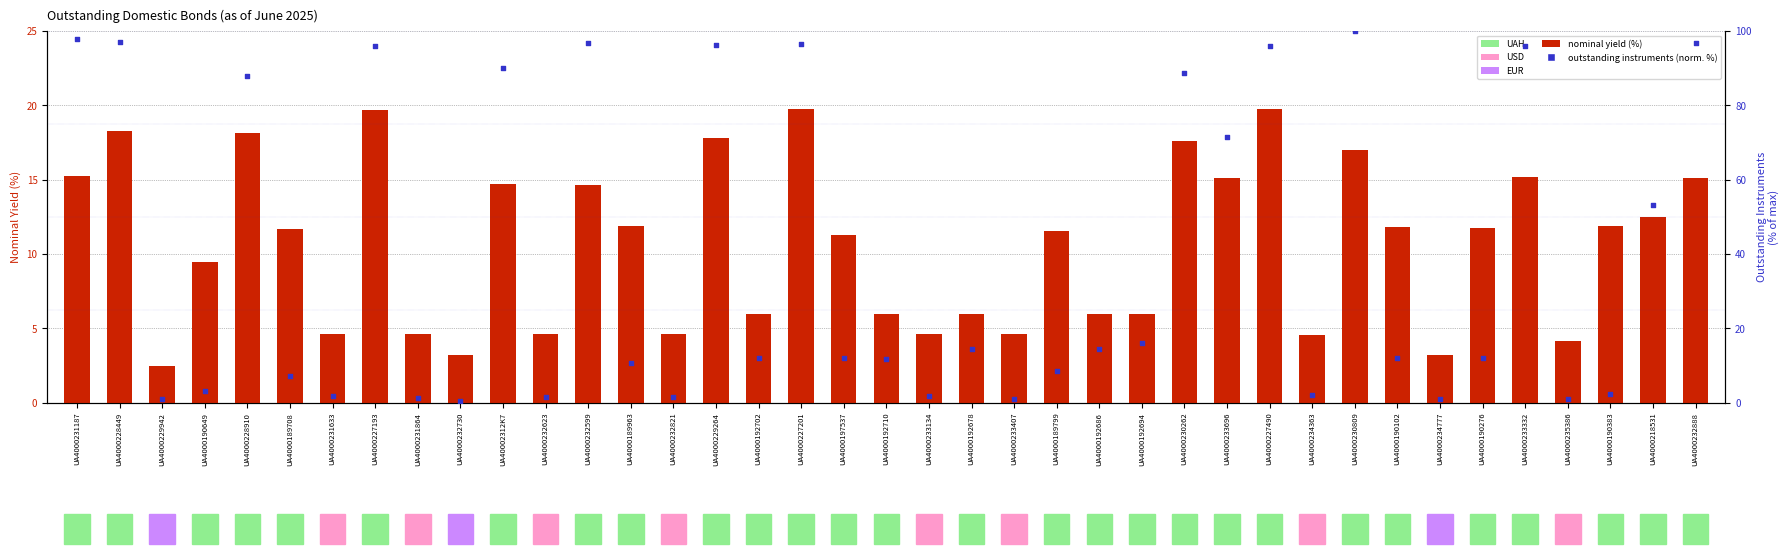

Which series has the largest total across all categories?

outstanding instruments (normalized %)